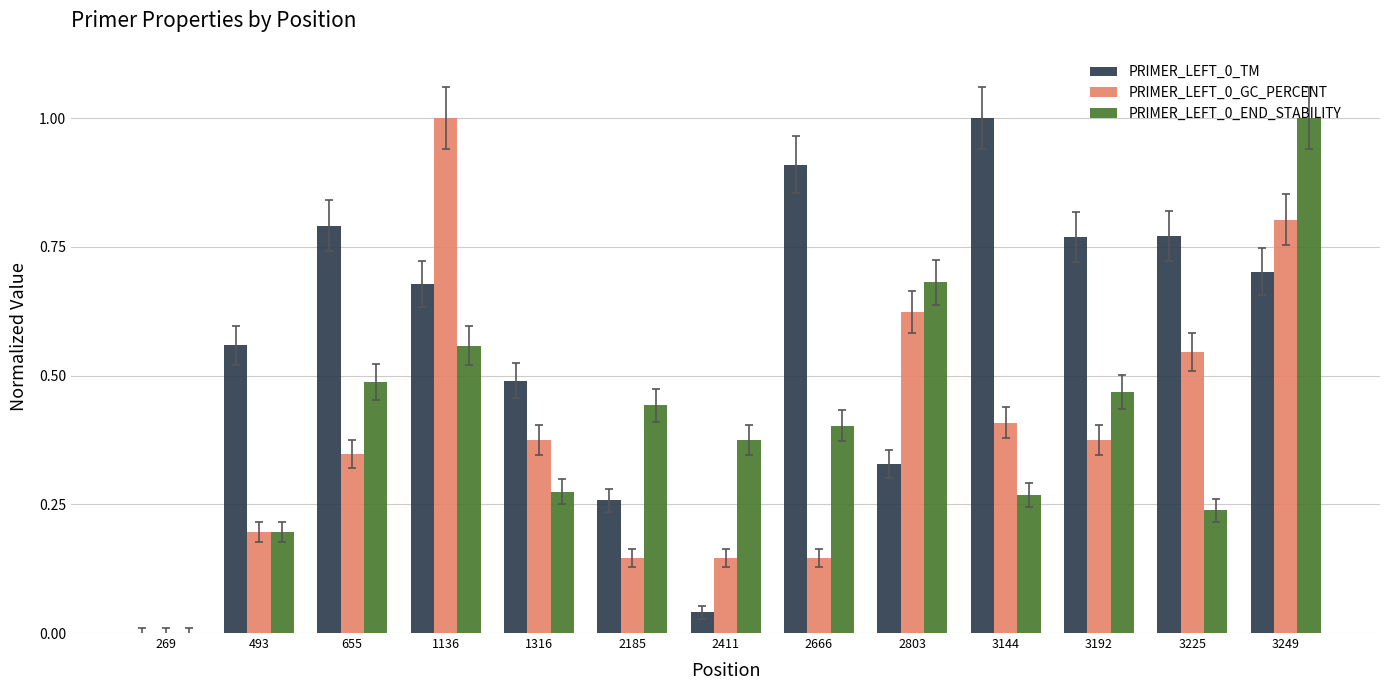

The PRIMER_LEFT_0_GC_PERCENT series shows 0.2 at 2411. True or false?

False